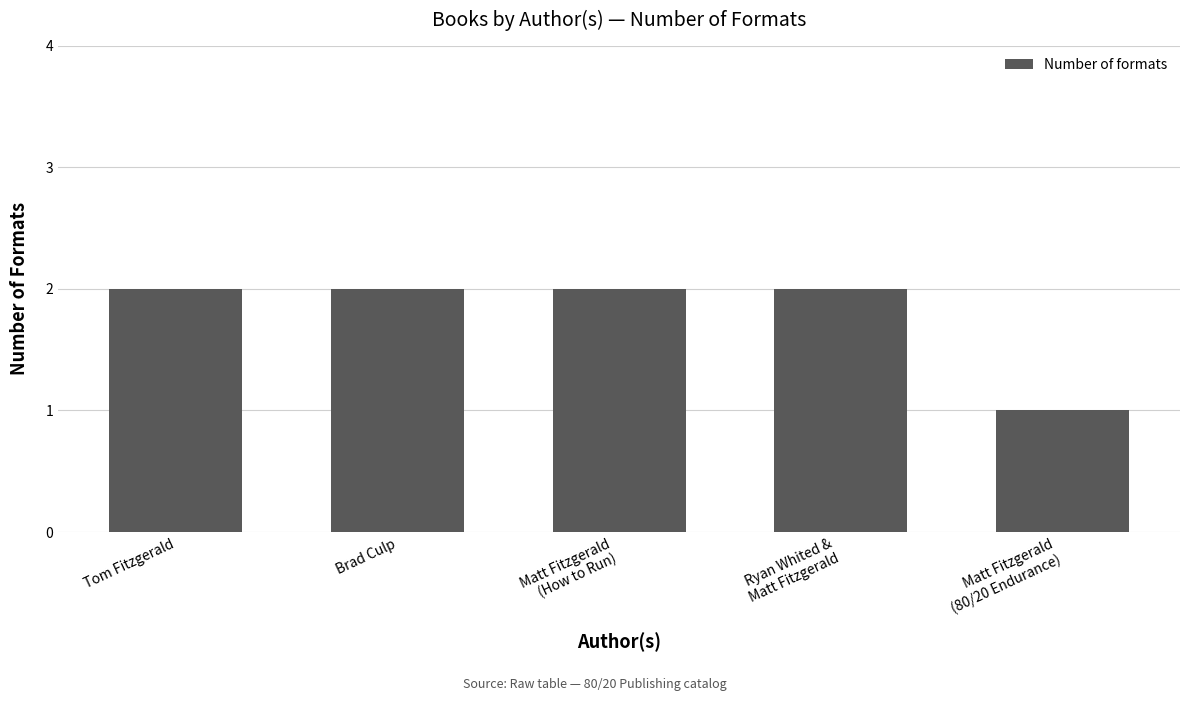

Reading right to left, transcribe all the data shown in this chart.

1	2	2	2	2